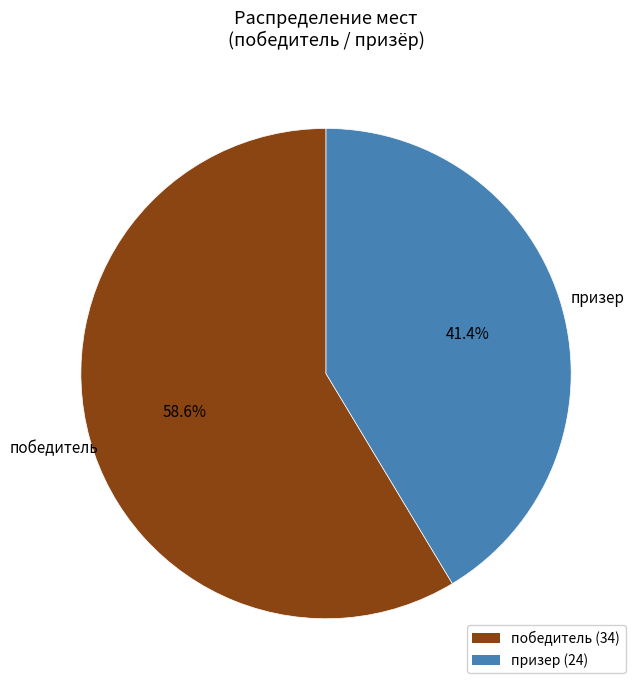

Combined, do победитель and призер account for over 50%?

Yes